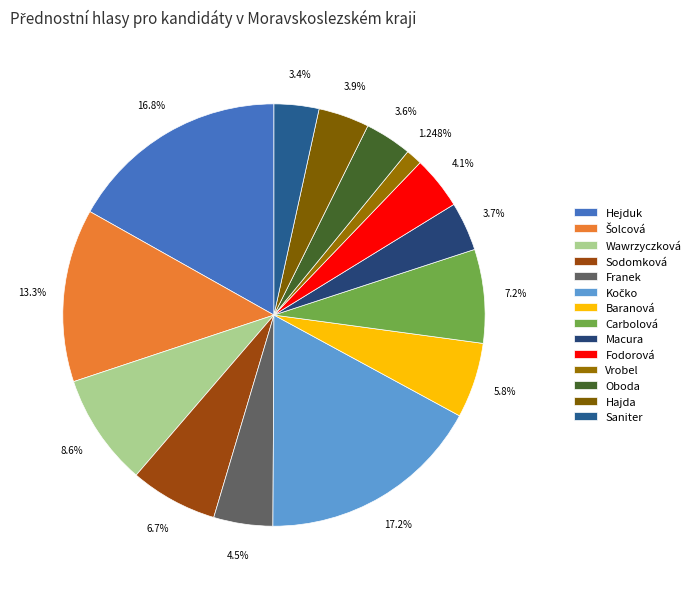

To the nearest percent, what is the difference between the largest and smallest slice percentages?

16%